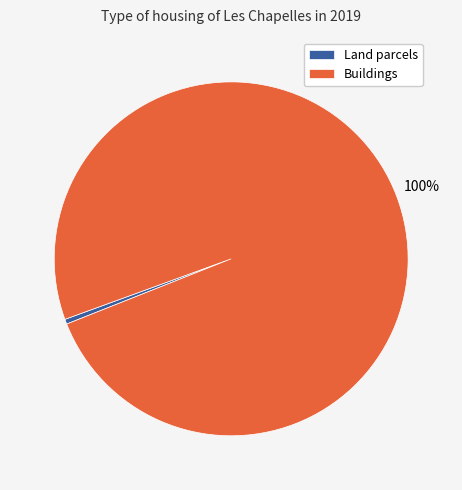

Which has a higher value, Land parcels or Buildings?

Buildings